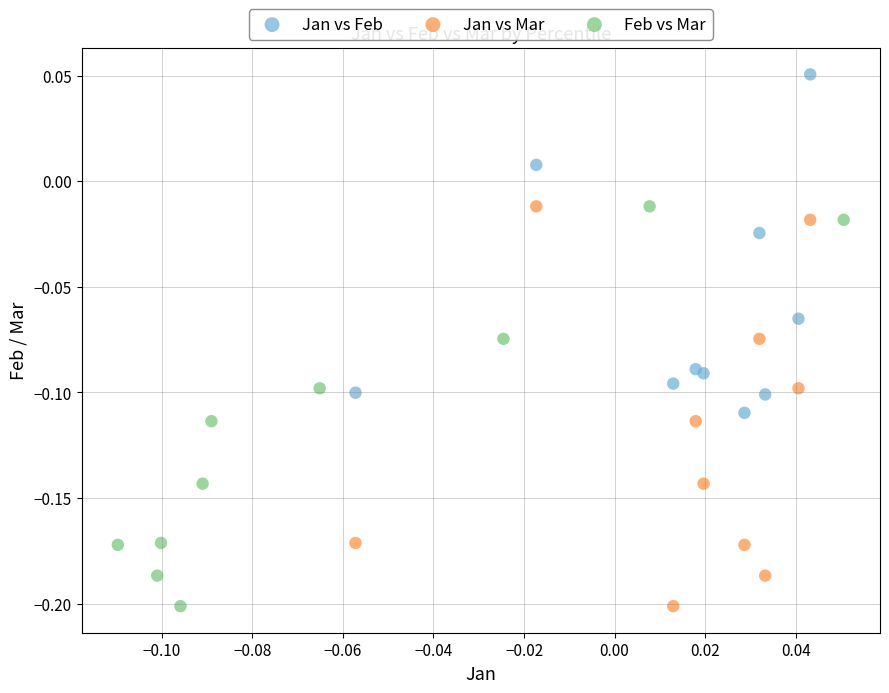

Which series reaches the maximum Y coordinate?

Jan vs Feb